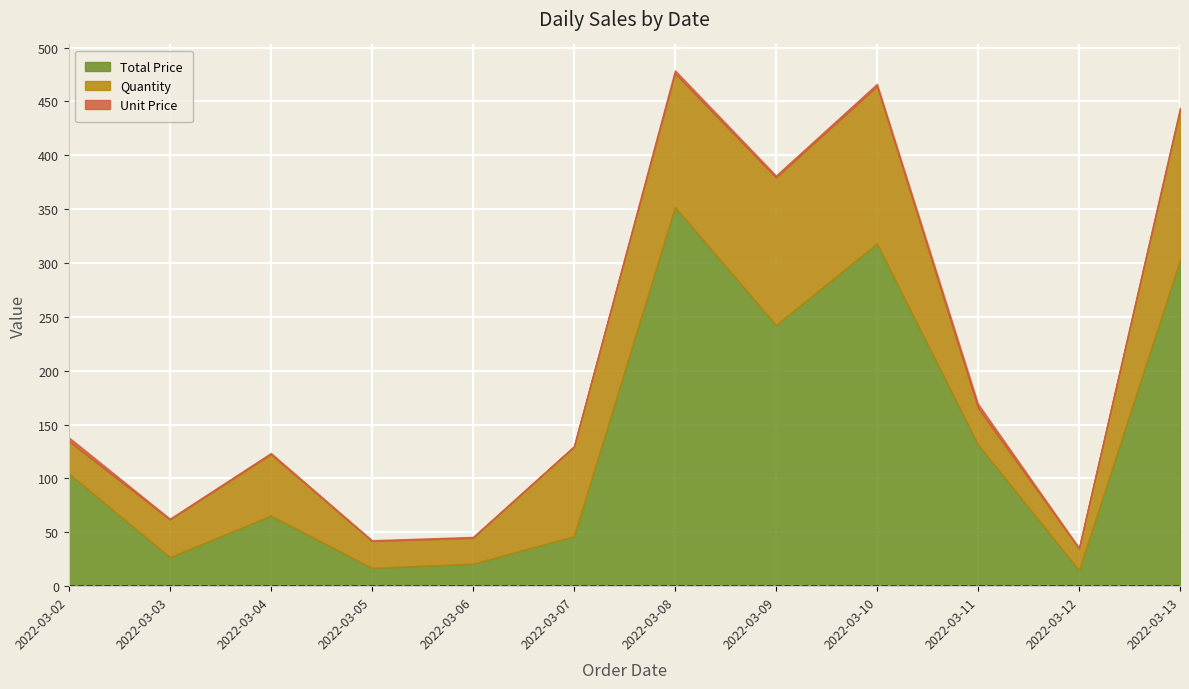

List the series in order of their peak value, highest first.

Total Price, Quantity, Unit Price